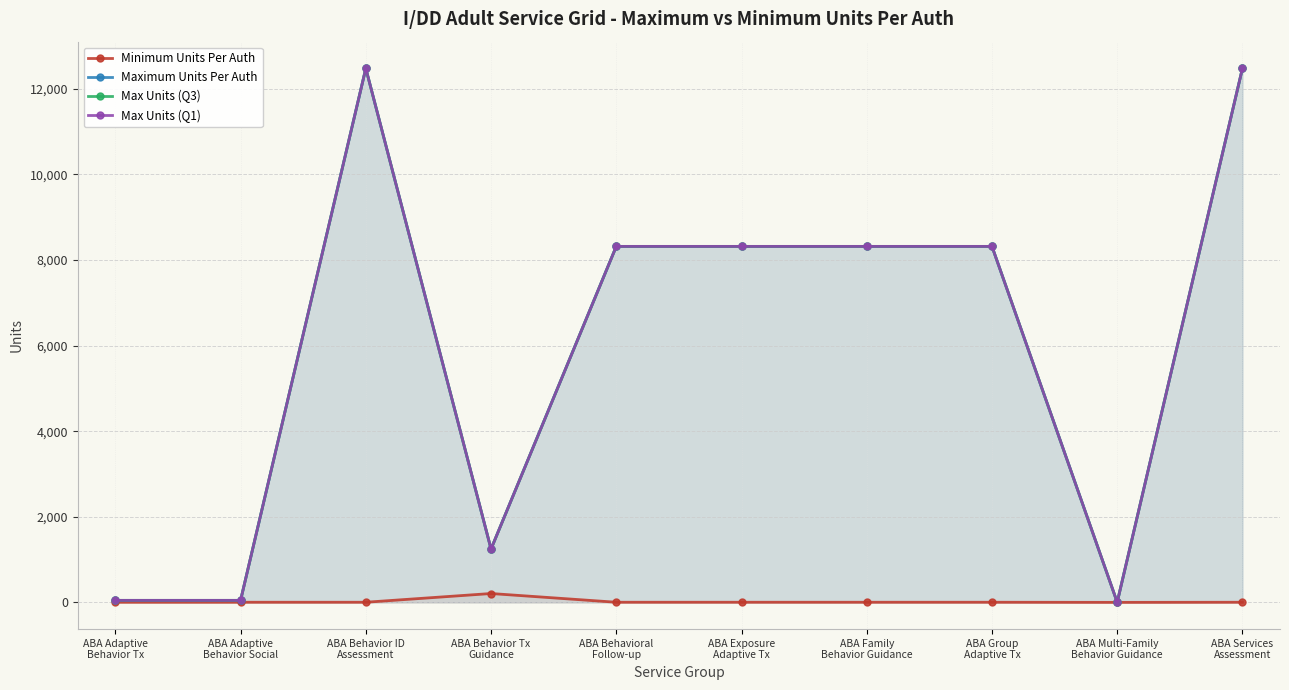

At which category does Minimum Units Per Auth reach its first local peak?

ABA Behavior Tx
Guidance